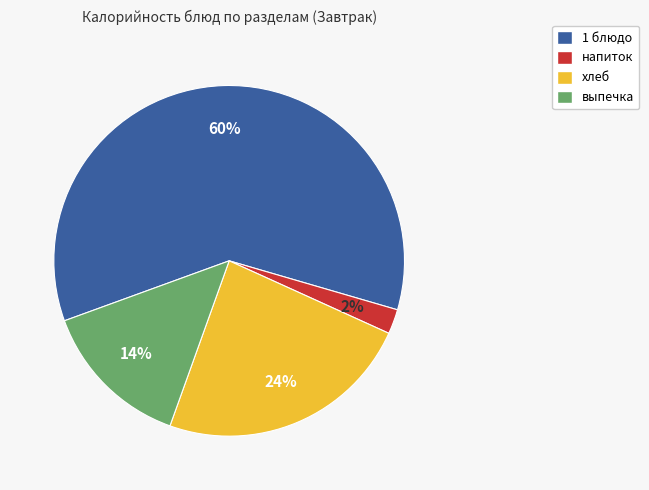

To the nearest percent, what percentage of the pie is 1 блюдо?

60%